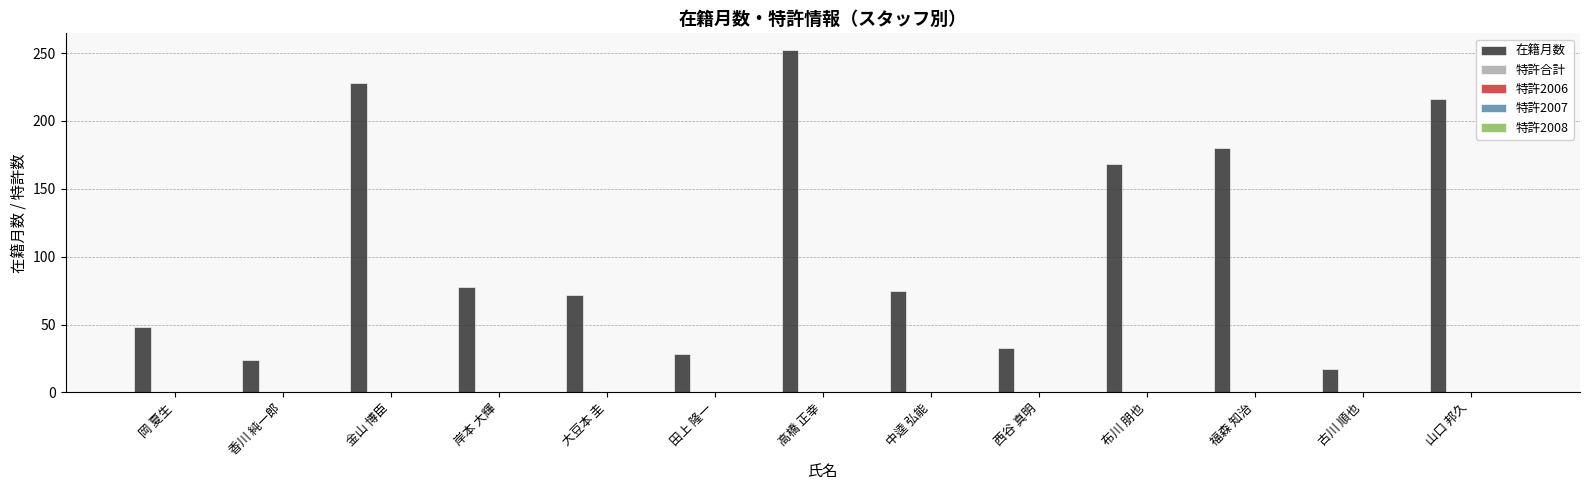

What is the greatest value displayed?

252